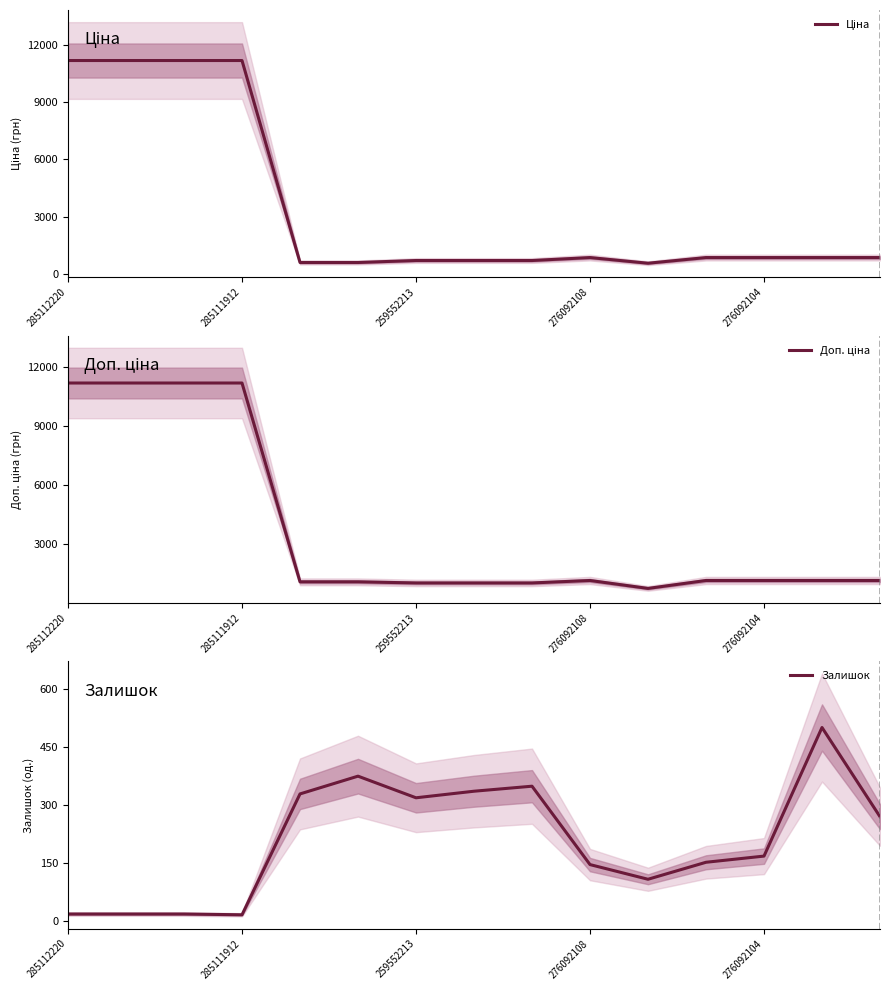

What is the highest value of the Залишок series?

500